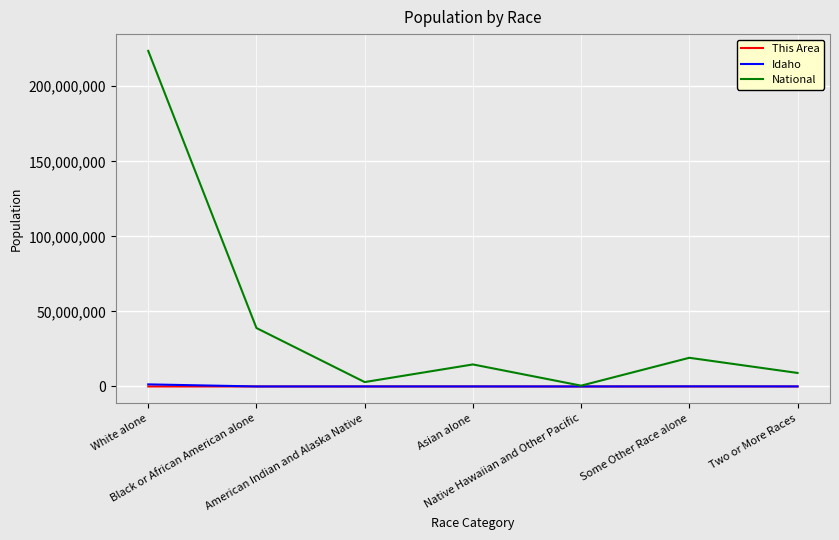

What is the difference between the maximum and minimum values in the National series?

223013252